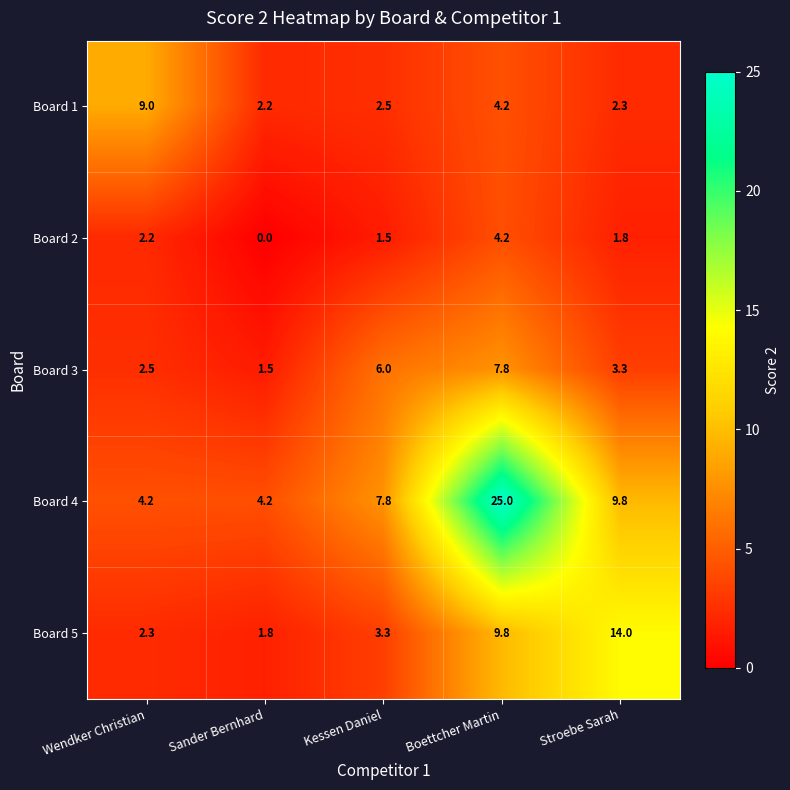

Reading left to right, transcribe all the data shown in this chart.

Board 1: 9.0	2.2	2.5	4.2	2.3
Board 2: 2.2	0.0	1.5	4.2	1.8
Board 3: 2.5	1.5	6.0	7.8	3.3
Board 4: 4.2	4.2	7.8	25.0	9.8
Board 5: 2.3	1.8	3.3	9.8	14.0